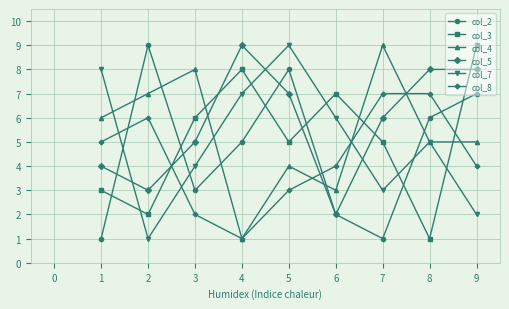

Count the col_3 values in the range 3 to 7.

5